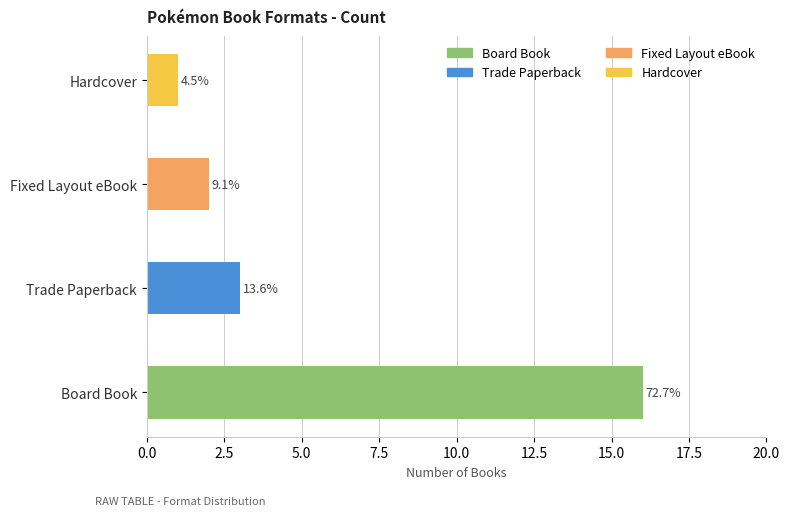

What is the change in value from Trade Paperback to Hardcover?

-2